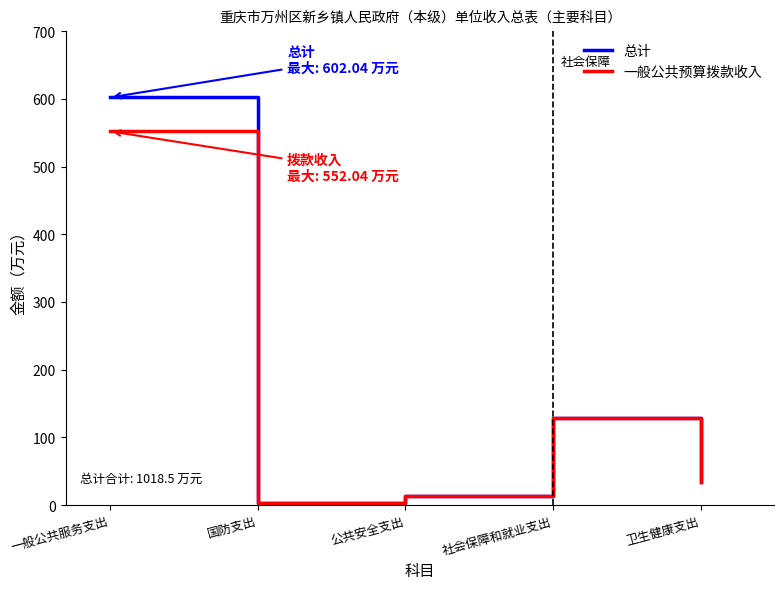

Which series has the widest spread of values?

总计